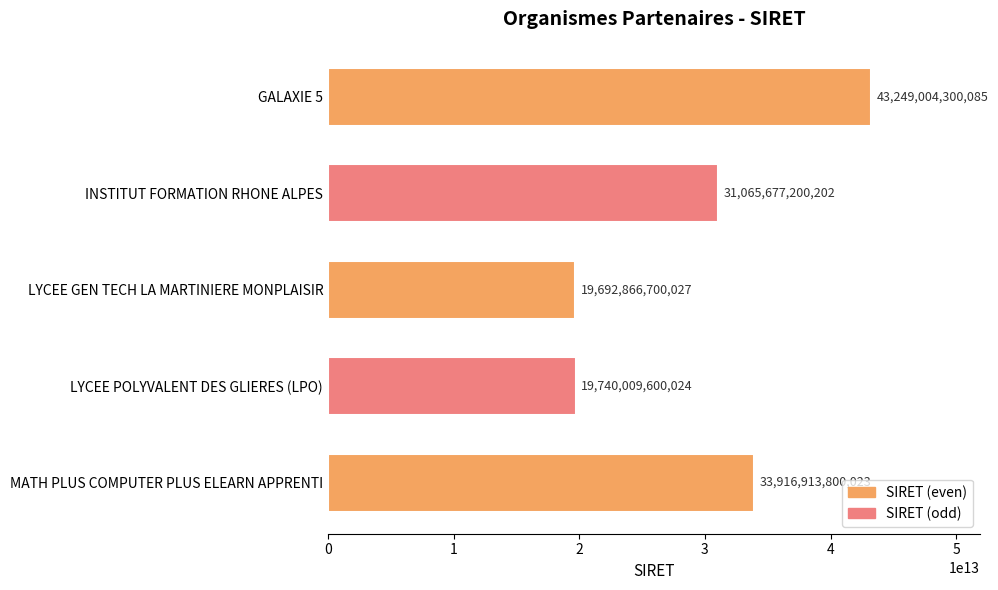

What is the difference between the values at LYCEE GEN TECH LA MARTINIERE MONPLAISIR and GALAXIE 5?

23556137600058